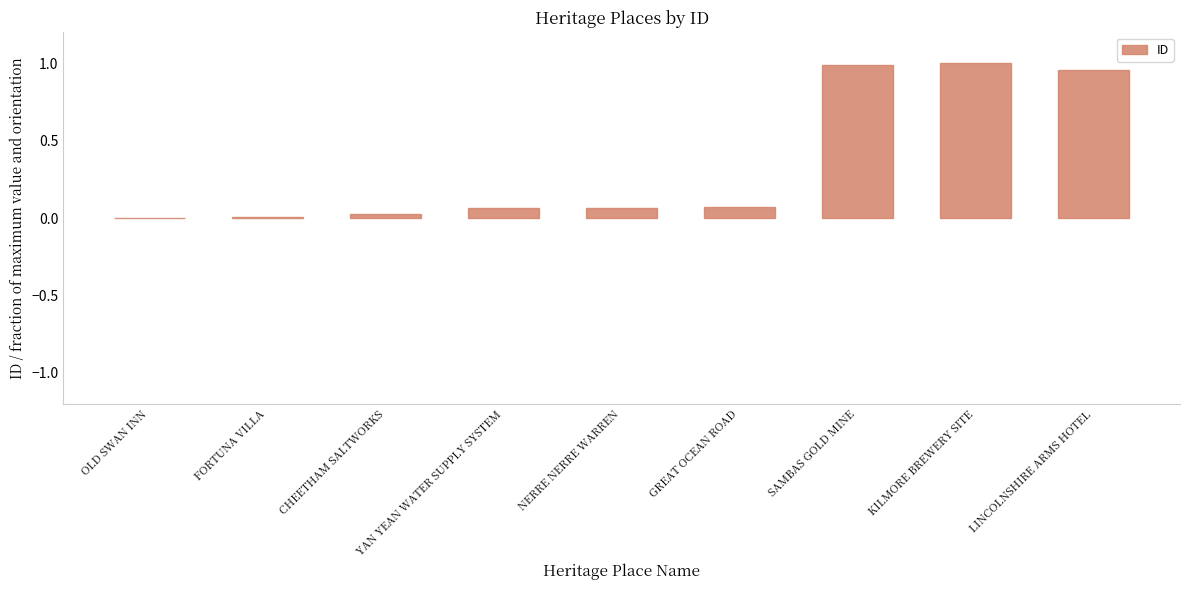

Between KILMORE BREWERY SITE and YAN YEAN WATER SUPPLY SYSTEM, which is larger?

KILMORE BREWERY SITE